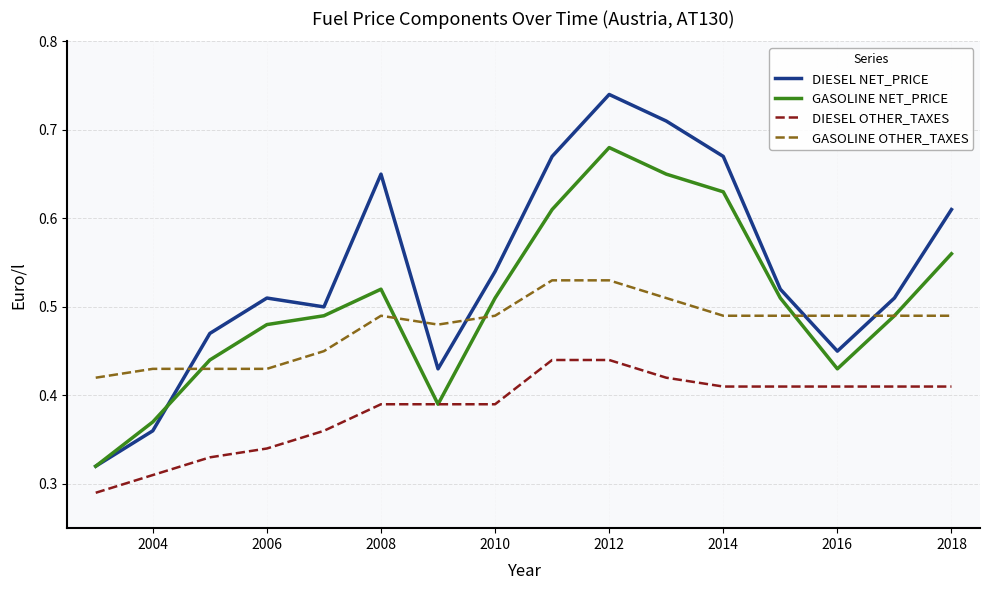

Count the number of data series in this chart.

4